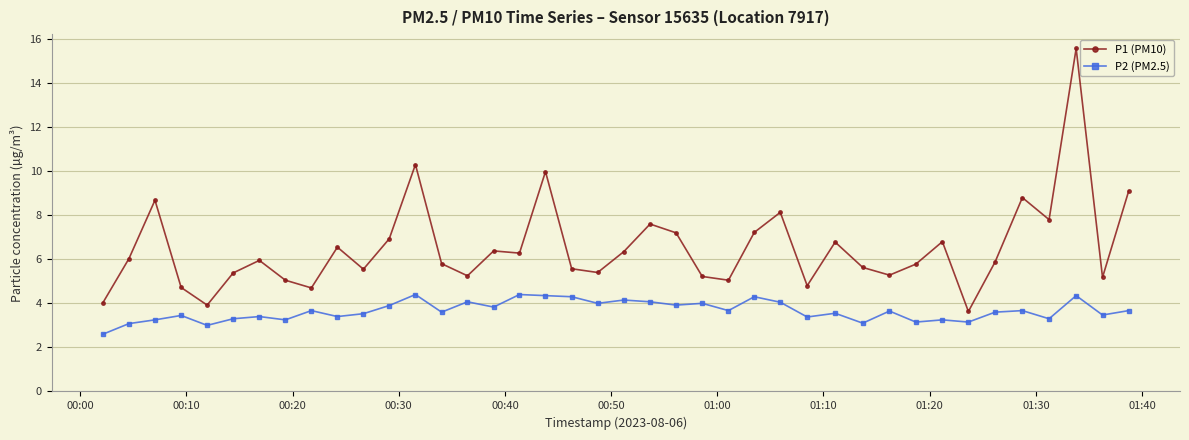

How many data points does each series have?

40